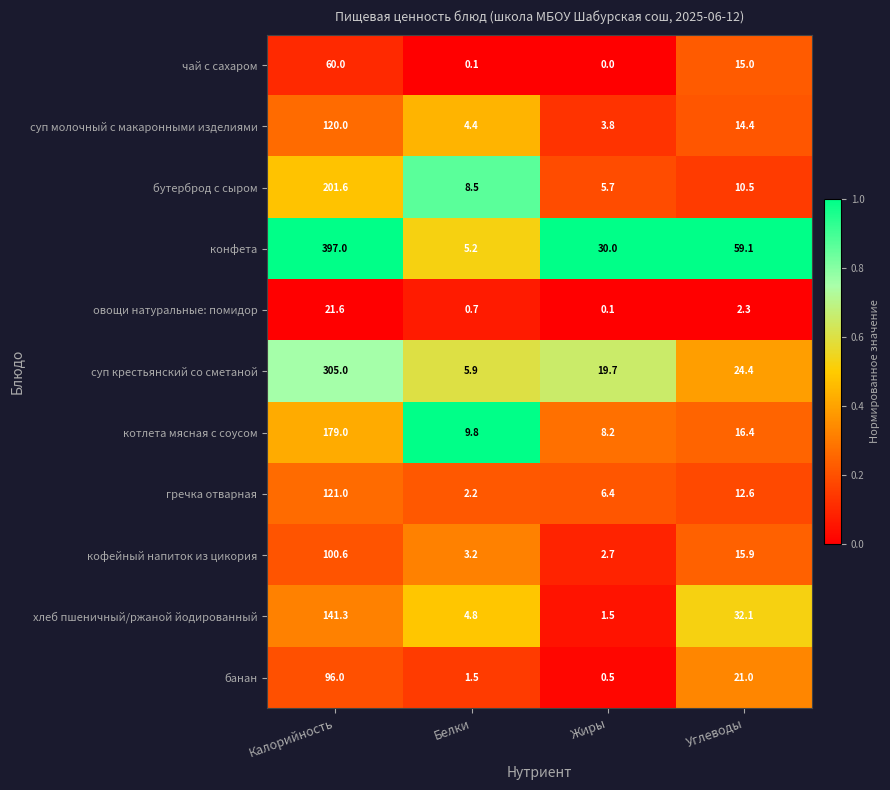

What is the sum of the бутерброд с сыром values at Белки and Калорийность?

210.1